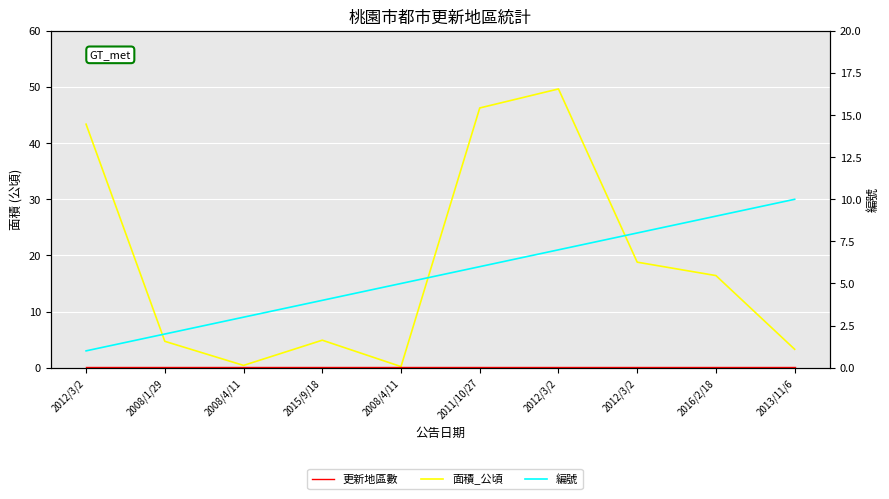

Which series has the widest spread of values?

面積_公頃